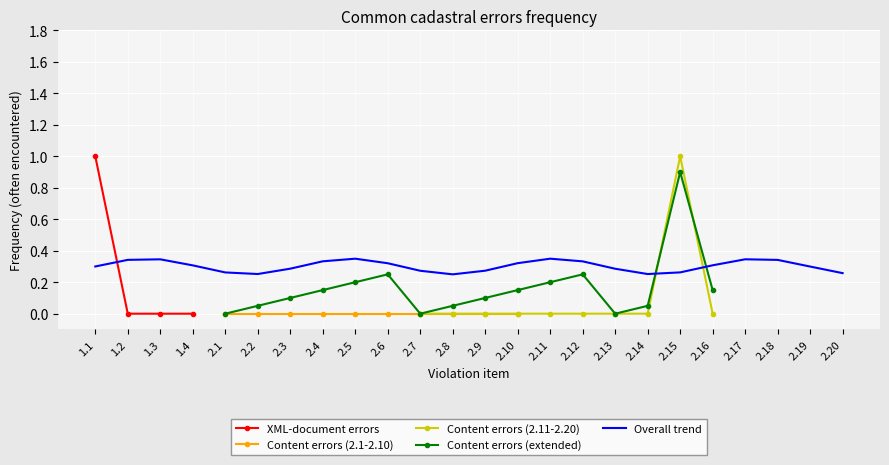

At which label does XML-document errors reach its peak?

1.1